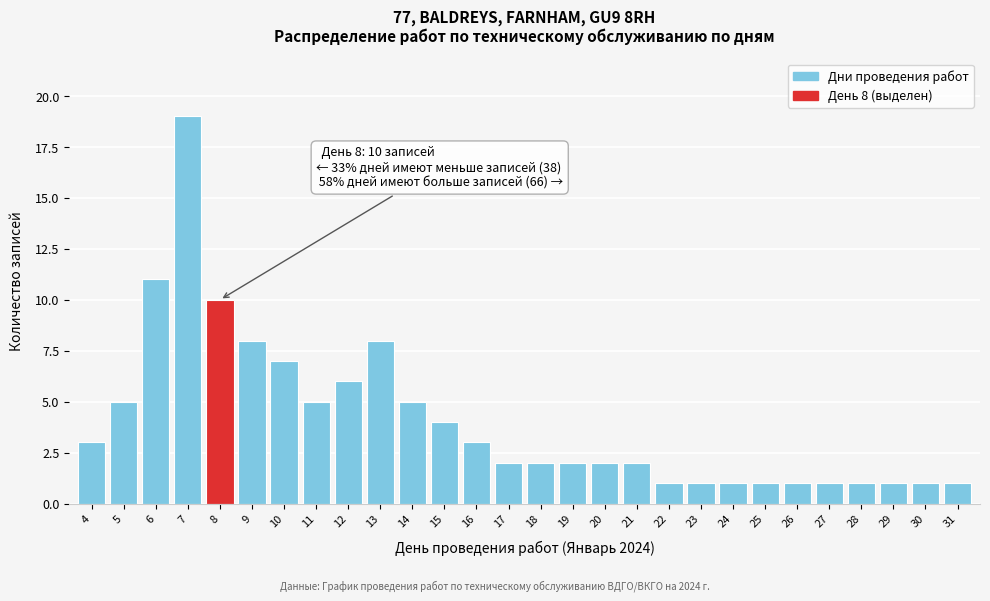

Reading left to right, extract all data points from this chart.

4=3	5=5	6=11	7=19	8=10	9=8	10=7	11=5	12=6	13=8	14=5	15=4	16=3	17=2	18=2	19=2	20=2	21=2	22=1	23=1	24=1	25=1	26=1	27=1	28=1	29=1	30=1	31=1